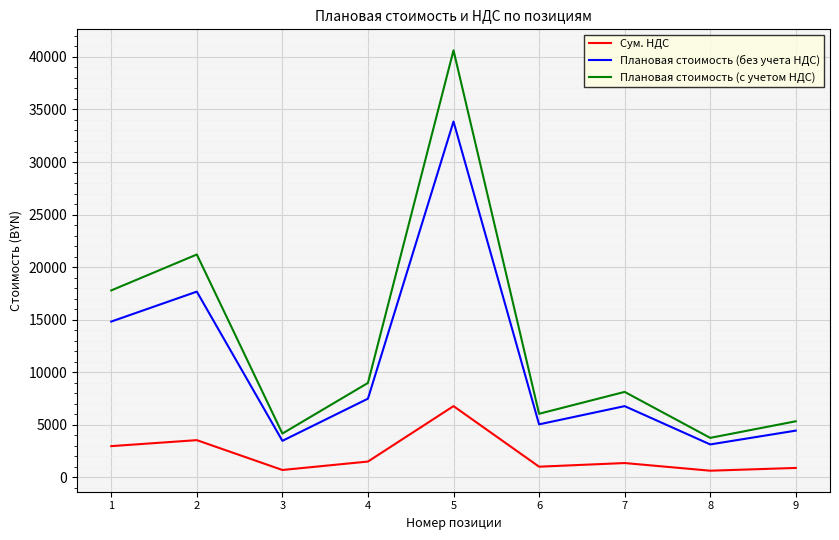

List the series in order of their peak value, lowest first.

Сум. НДС, Плановая стоимость (без учета НДС), Плановая стоимость (с учетом НДС)